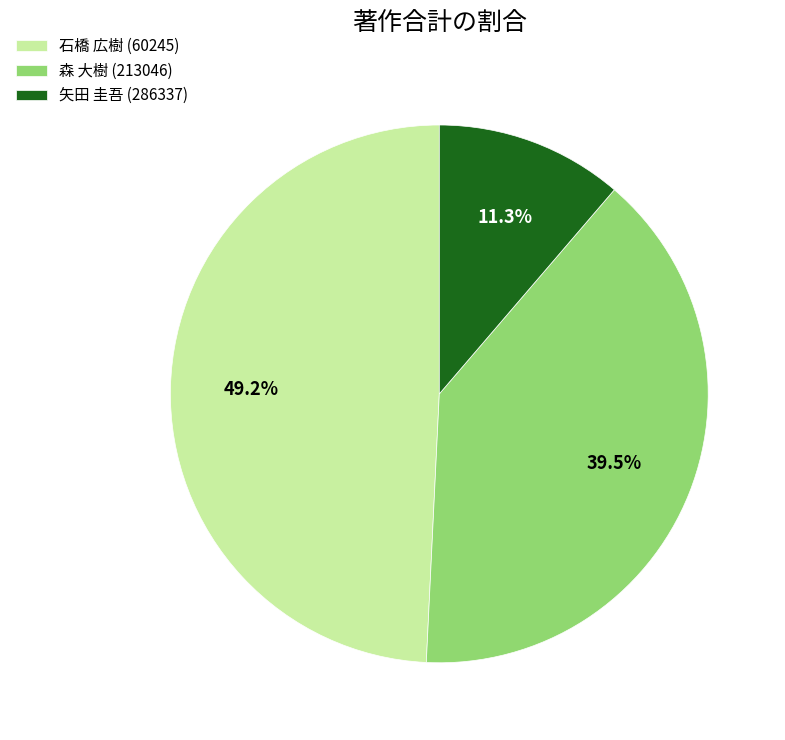

Is the sum of 矢田 圭吾 (286337) and 石橋 広樹 (60245) greater than half?

Yes